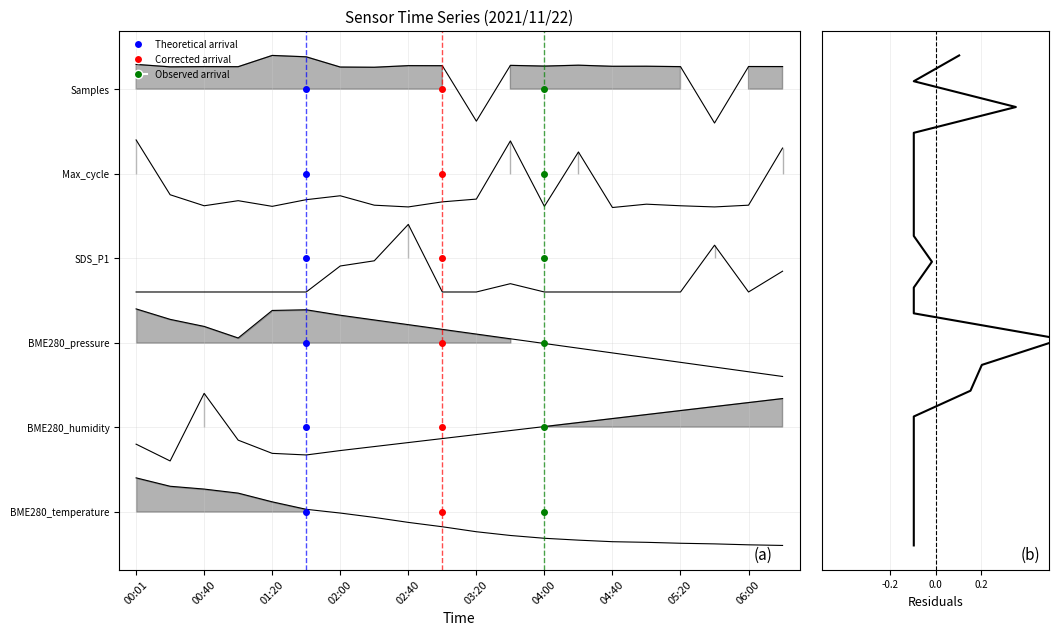

What is the difference between the highest and lowest values at 05:40?

7.5